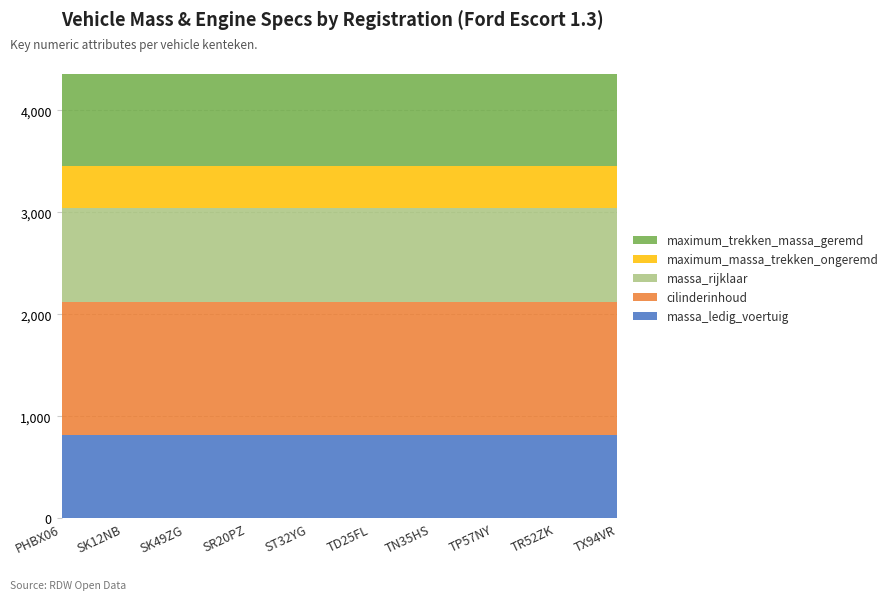

What is the total value across all series at SR20PZ?

4354